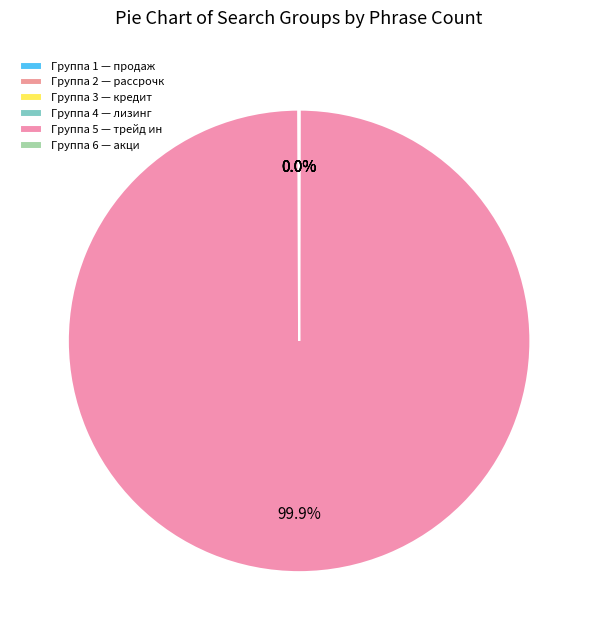

Which category accounts for the majority?

5